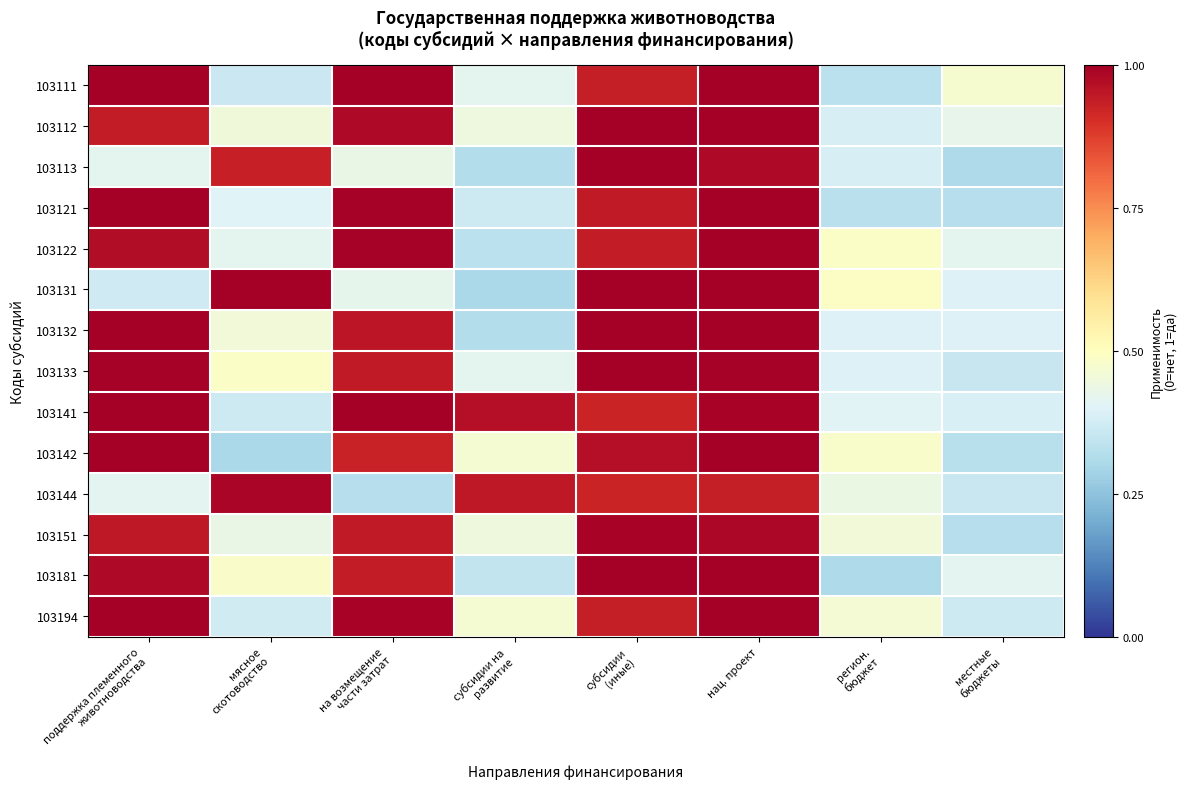

Reading left to right, what are all the values shown in this chart?

103111: поддержка племенного
животноводства=1.0	мясное
скотоводство=0.4	на возмещение
части затрат=1.0	субсидии на
развитие=0.4	субсидии
(иные)=0.9	нац. проект=1.0	регион.
бюджет=0.3	местные
бюджеты=0.5
103112: поддержка племенного
животноводства=0.9	мясное
скотоводство=0.5	на возмещение
части затрат=1.0	субсидии на
развитие=0.4	субсидии
(иные)=1.0	нац. проект=1.0	регион.
бюджет=0.4	местные
бюджеты=0.4
103113: поддержка племенного
животноводства=0.4	мясное
скотоводство=0.9	на возмещение
части затрат=0.4	субсидии на
развитие=0.3	субсидии
(иные)=1.0	нац. проект=1.0	регион.
бюджет=0.4	местные
бюджеты=0.3
103121: поддержка племенного
животноводства=1.0	мясное
скотоводство=0.4	на возмещение
части затрат=1.0	субсидии на
развитие=0.4	субсидии
(иные)=0.9	нац. проект=1.0	регион.
бюджет=0.3	местные
бюджеты=0.3
103122: поддержка племенного
животноводства=1.0	мясное
скотоводство=0.4	на возмещение
части затрат=1.0	субсидии на
развитие=0.3	субсидии
(иные)=0.9	нац. проект=1.0	регион.
бюджет=0.5	местные
бюджеты=0.4
103131: поддержка племенного
животноводства=0.4	мясное
скотоводство=1.0	на возмещение
части затрат=0.4	субсидии на
развитие=0.3	субсидии
(иные)=1.0	нац. проект=1.0	регион.
бюджет=0.5	местные
бюджеты=0.4
103132: поддержка племенного
животноводства=1.0	мясное
скотоводство=0.5	на возмещение
части затрат=1.0	субсидии на
развитие=0.3	субсидии
(иные)=1.0	нац. проект=1.0	регион.
бюджет=0.4	местные
бюджеты=0.4
103133: поддержка племенного
животноводства=1.0	мясное
скотоводство=0.5	на возмещение
части затрат=0.9	субсидии на
развитие=0.4	субсидии
(иные)=1.0	нац. проект=1.0	регион.
бюджет=0.4	местные
бюджеты=0.4
103141: поддержка племенного
животноводства=1.0	мясное
скотоводство=0.4	на возмещение
части затрат=1.0	субсидии на
развитие=1.0	субсидии
(иные)=0.9	нац. проект=1.0	регион.
бюджет=0.4	местные
бюджеты=0.4
103142: поддержка племенного
животноводства=1.0	мясное
скотоводство=0.3	на возмещение
части затрат=0.9	субсидии на
развитие=0.5	субсидии
(иные)=1.0	нац. проект=1.0	регион.
бюджет=0.5	местные
бюджеты=0.3
103144: поддержка племенного
животноводства=0.4	мясное
скотоводство=1.0	на возмещение
части затрат=0.3	субсидии на
развитие=0.9	субсидии
(иные)=0.9	нац. проект=0.9	регион.
бюджет=0.4	местные
бюджеты=0.4
103151: поддержка племенного
животноводства=0.9	мясное
скотоводство=0.4	на возмещение
части затрат=0.9	субсидии на
развитие=0.4	субсидии
(иные)=1.0	нац. проект=1.0	регион.
бюджет=0.5	местные
бюджеты=0.3
103181: поддержка племенного
животноводства=1.0	мясное
скотоводство=0.5	на возмещение
части затрат=0.9	субсидии на
развитие=0.3	субсидии
(иные)=1.0	нац. проект=1.0	регион.
бюджет=0.3	местные
бюджеты=0.4
103194: поддержка племенного
животноводства=1.0	мясное
скотоводство=0.4	на возмещение
части затрат=1.0	субсидии на
развитие=0.5	субсидии
(иные)=0.9	нац. проект=1.0	регион.
бюджет=0.5	местные
бюджеты=0.4